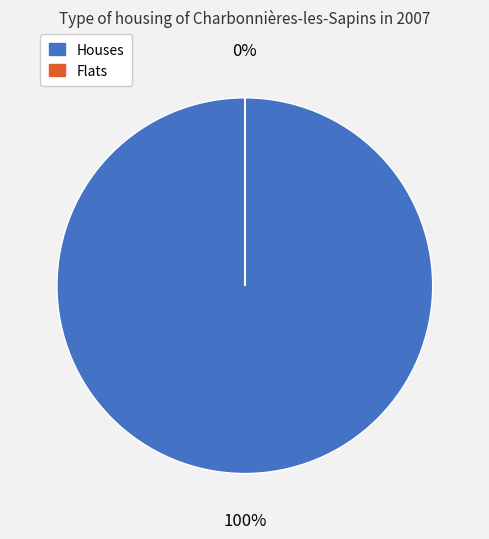

The Rank 1 (CIM Magazine) slice represents 99% of the pie. True or false?

False